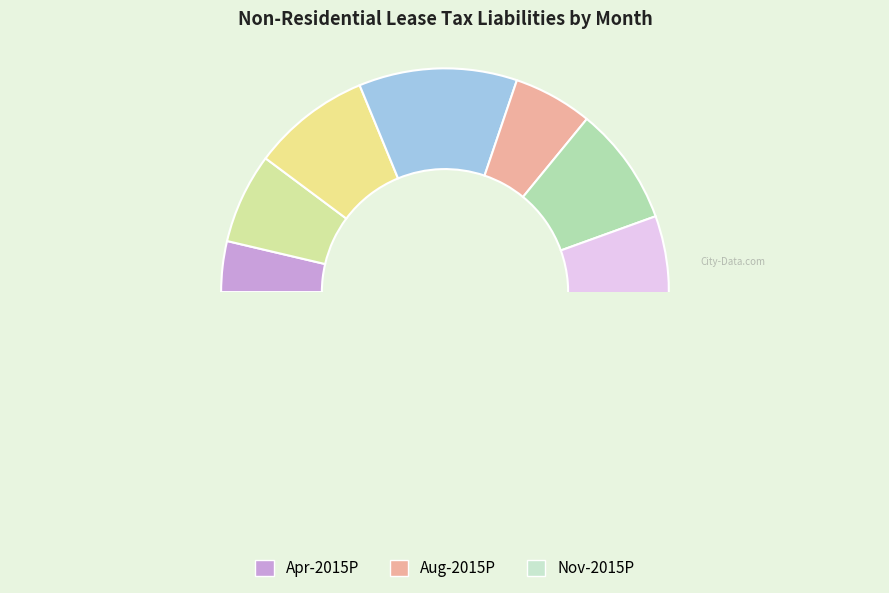

Is there any slice that represents more than half of the pie?

No